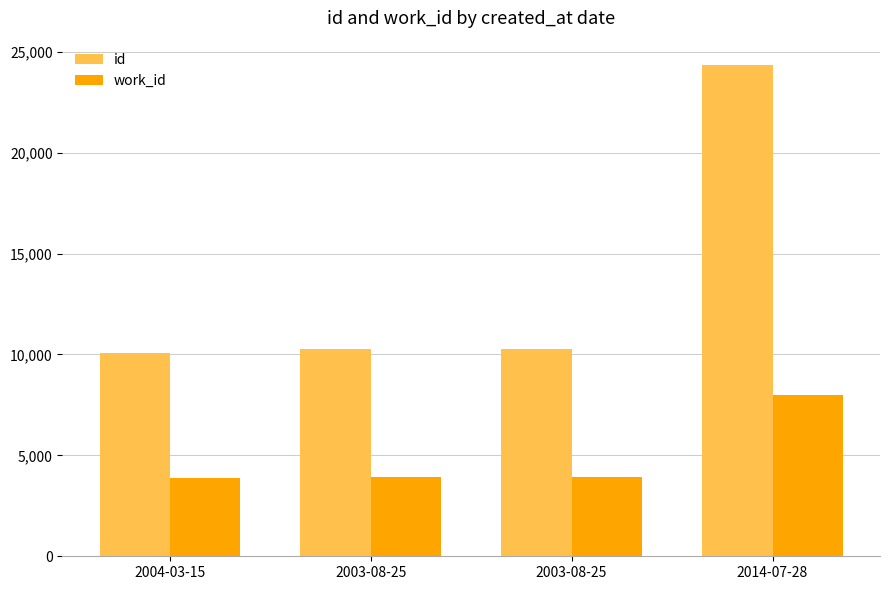

Which series changed the most between 2004-03-15 and 2003-08-25?

id